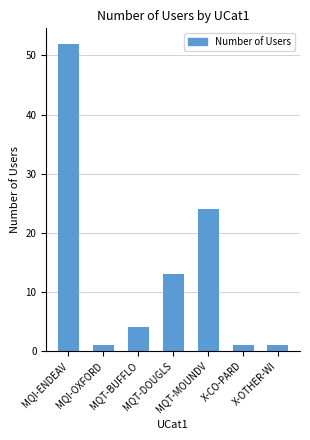

Count the number of categories in the chart.

7